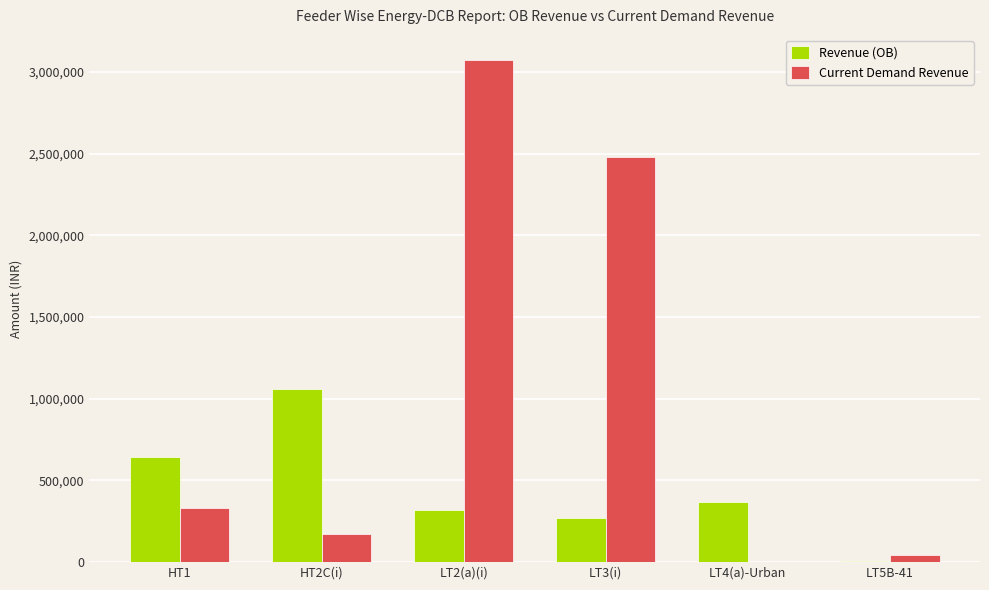

What is the spread (max minus min) of values at LT3(i)?

2211966.9